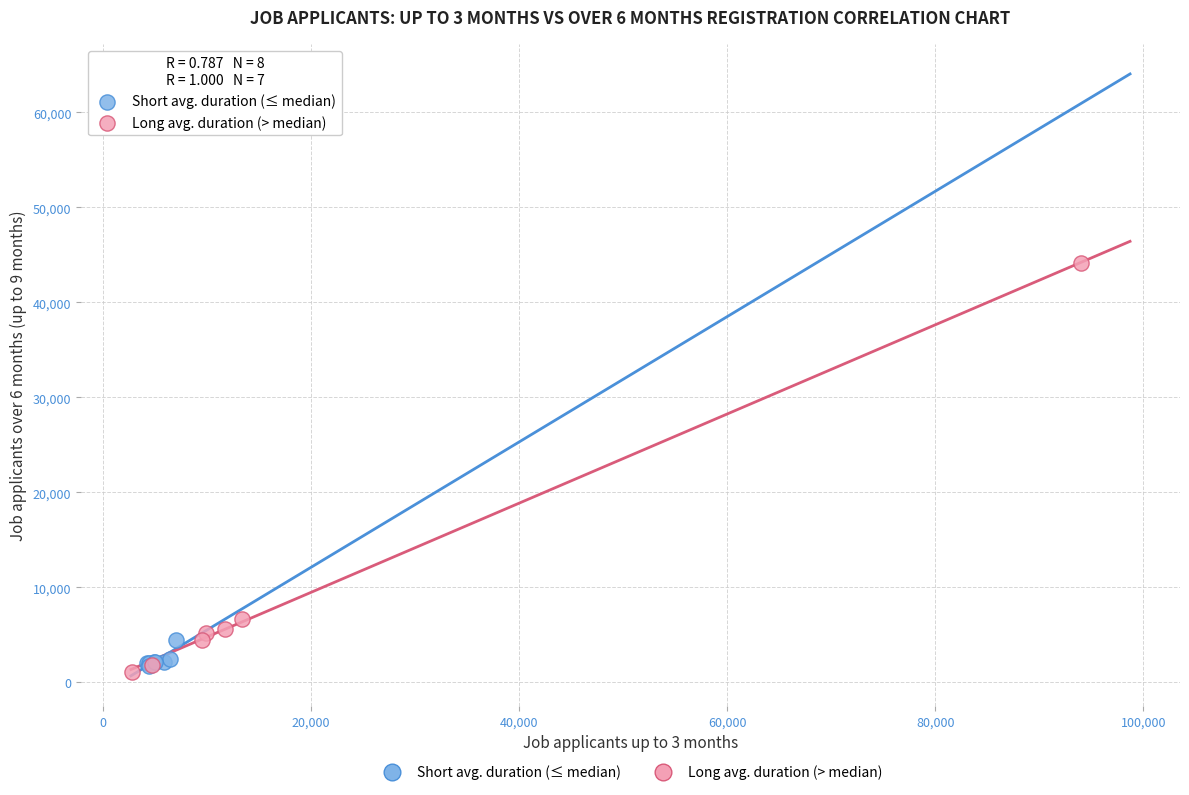

Which series reaches the maximum Y coordinate?

Long avg. duration (> median)